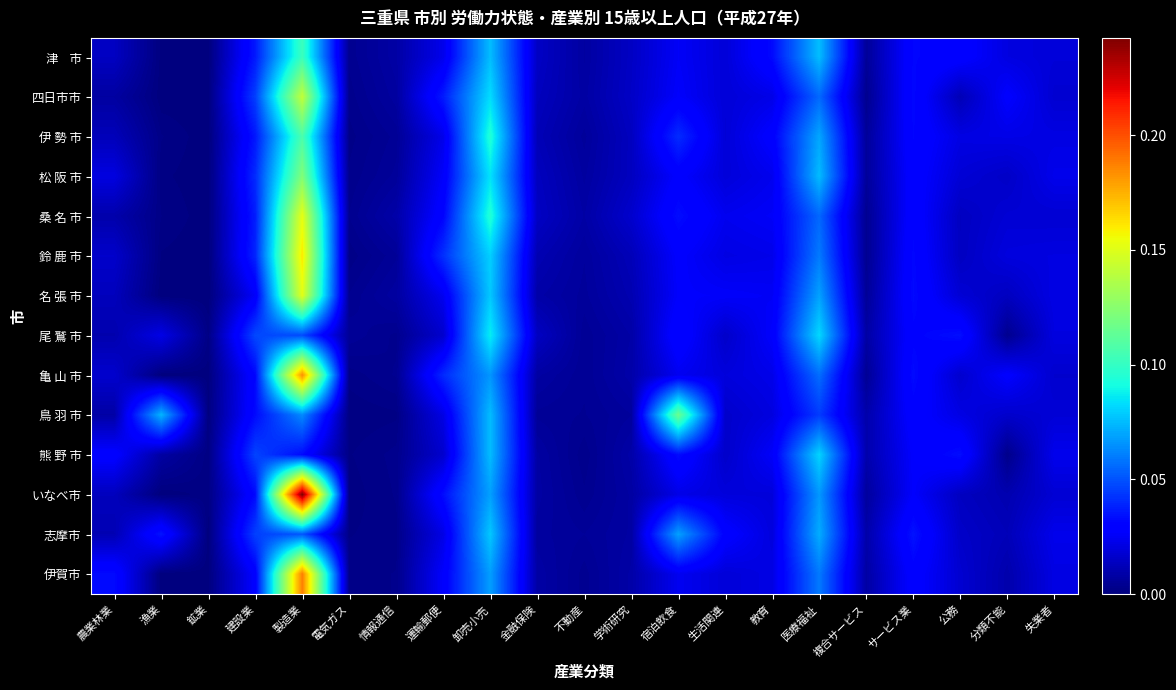

At which category does the chart reach its peak across all series?

製造業